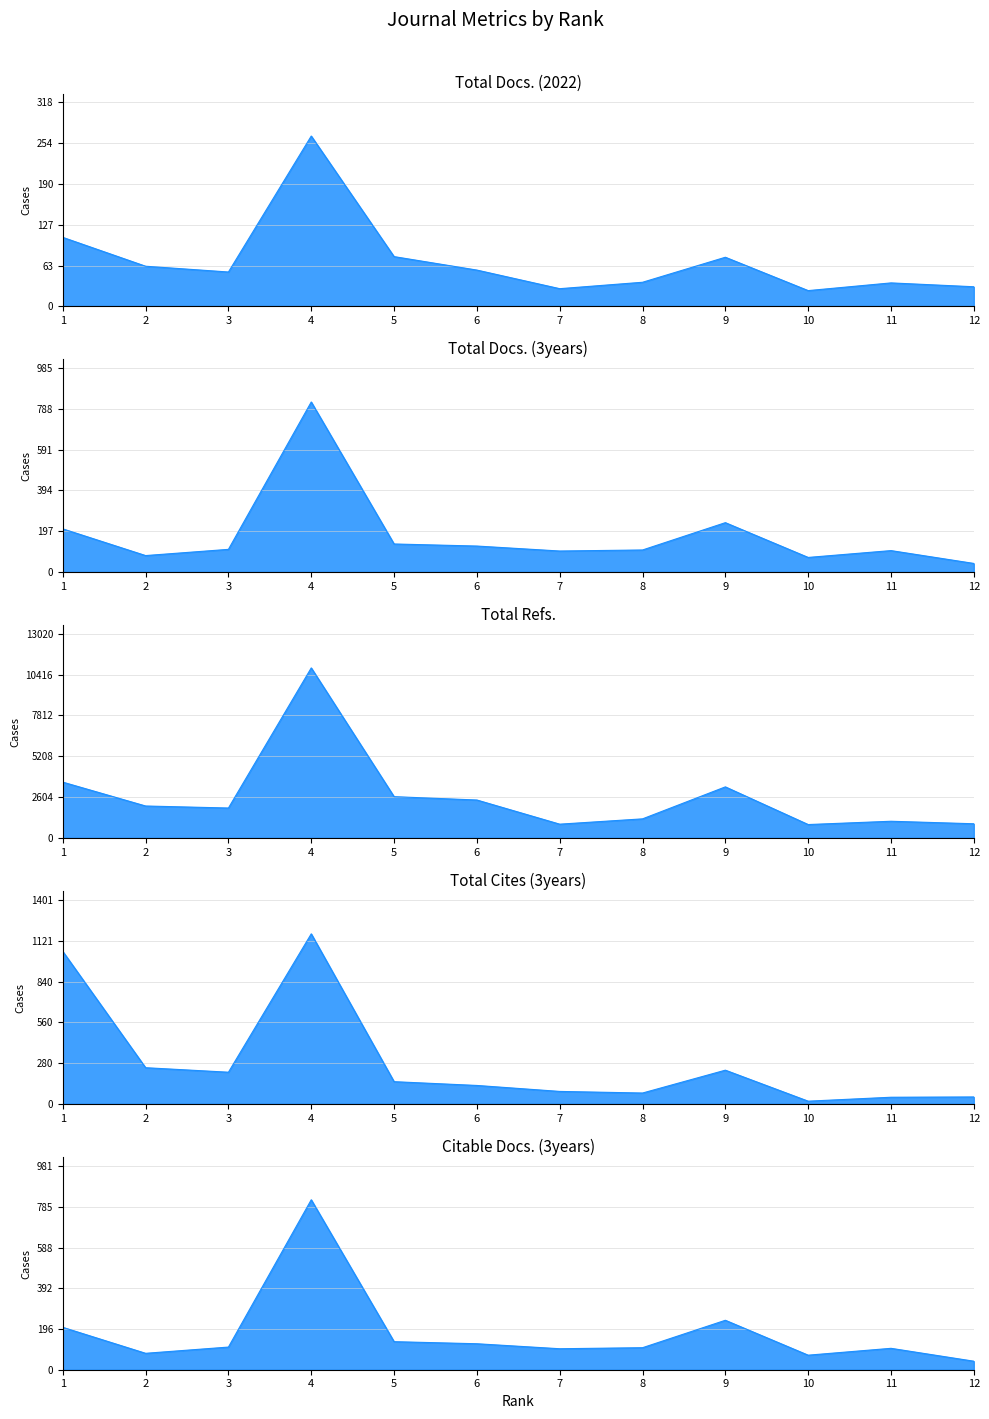

True or false: Citable Docs. (3years) and Total Docs. (3years) cross at least once.

False